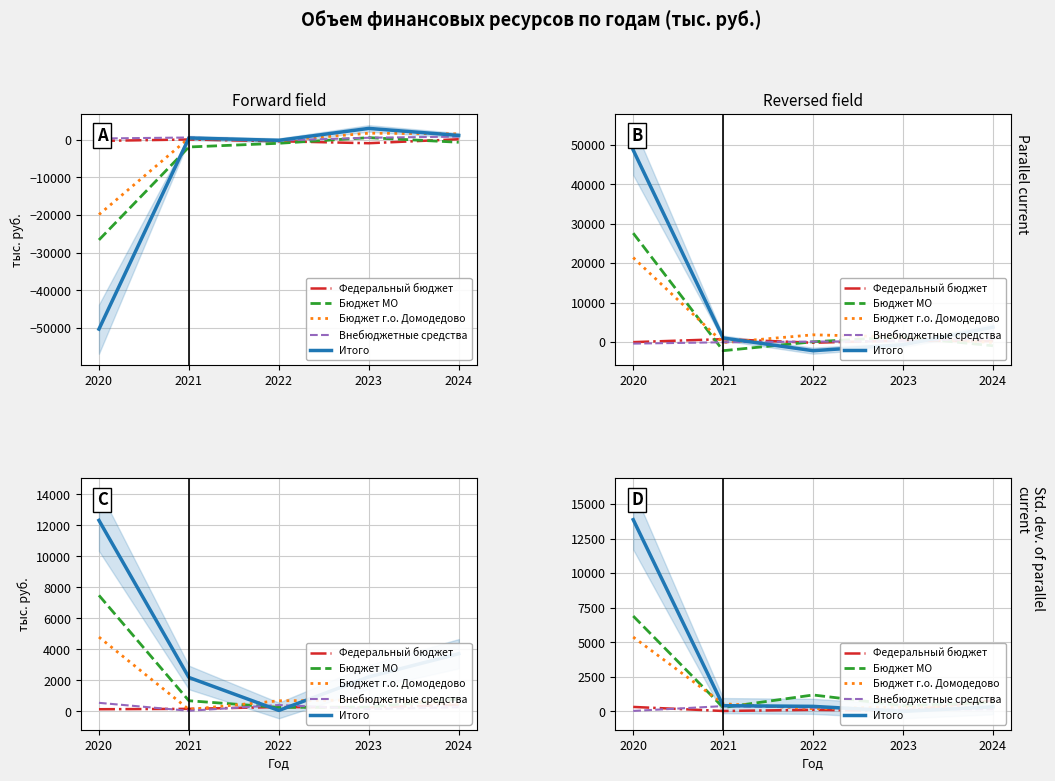

Reading left to right, list all the values displayed in this chart.

Федеральный бюджет: 2020=328.8	2021=34.8	2022=119.6	2023=36.7	2024=795.0
Бюджет МО: 2020=6902.3	2021=288.2	2022=1192.7	2023=418.2	2024=652.5
Бюджет г.о. Домодедово: 2020=5381.8	2021=557.6	2022=200.3	2023=322.7	2024=312.7
Внебюджетные средства: 2020=38.8	2021=387.5	2022=280.8	2023=131.1	2024=156.8
Итого: 2020=13873.7	2021=419.3	2022=369.7	2023=7.2	2024=332.2